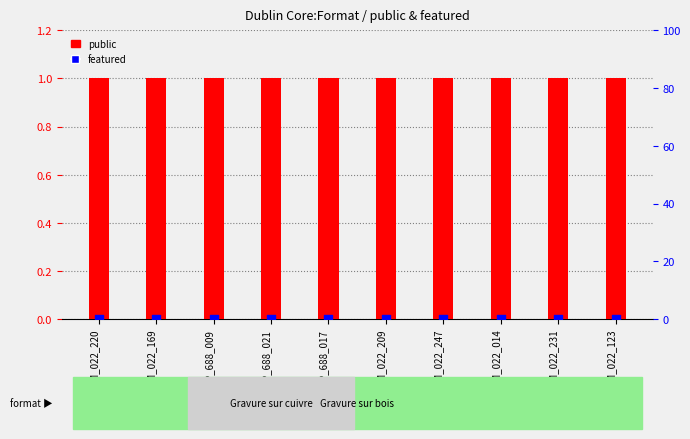

Which series reaches the minimum Y coordinate?

featured